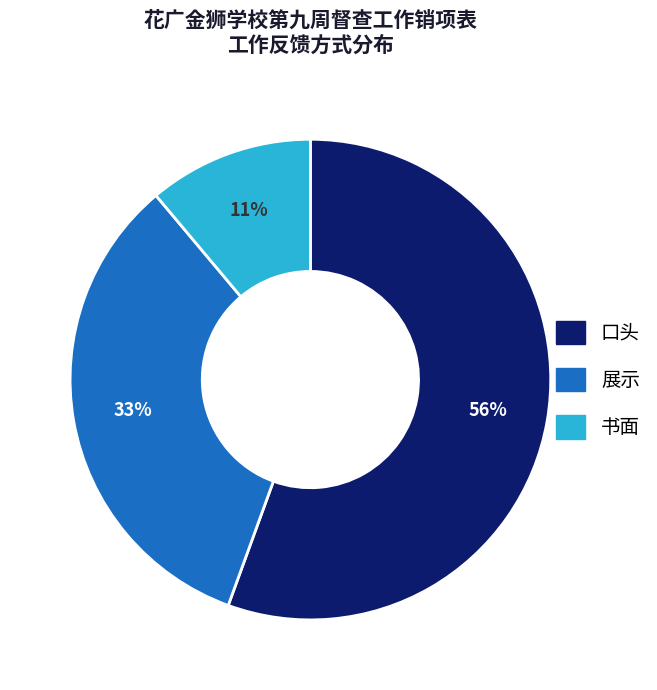

Count the number of slices in the pie.

3